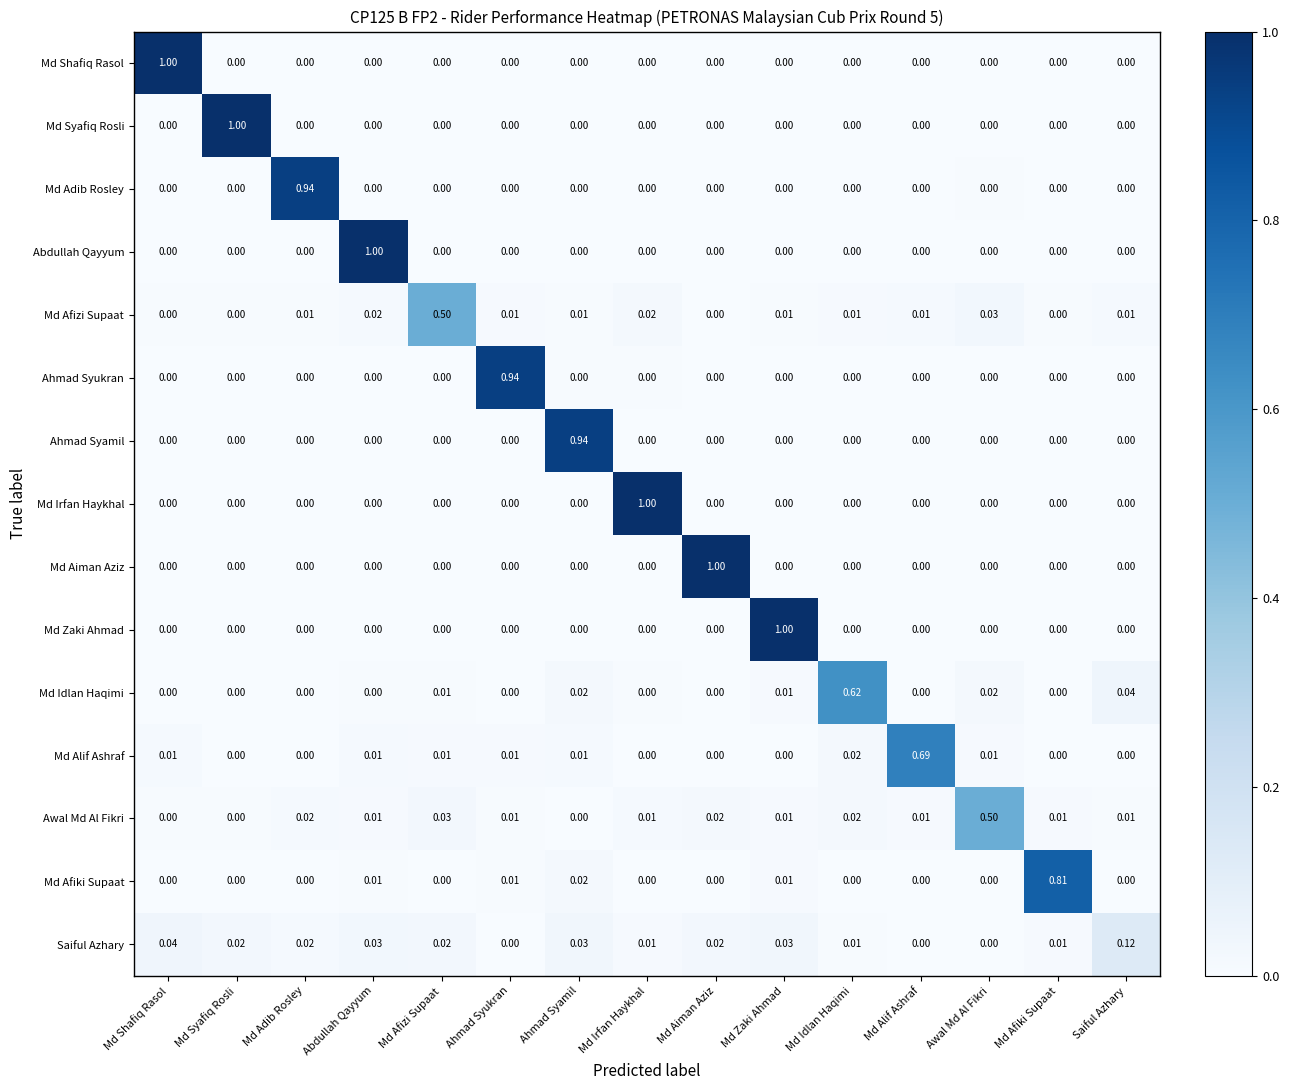

Between Md Zaki Ahmad and Md Afiki Supaat, which series saw the biggest shift?

Md Zaki Ahmad